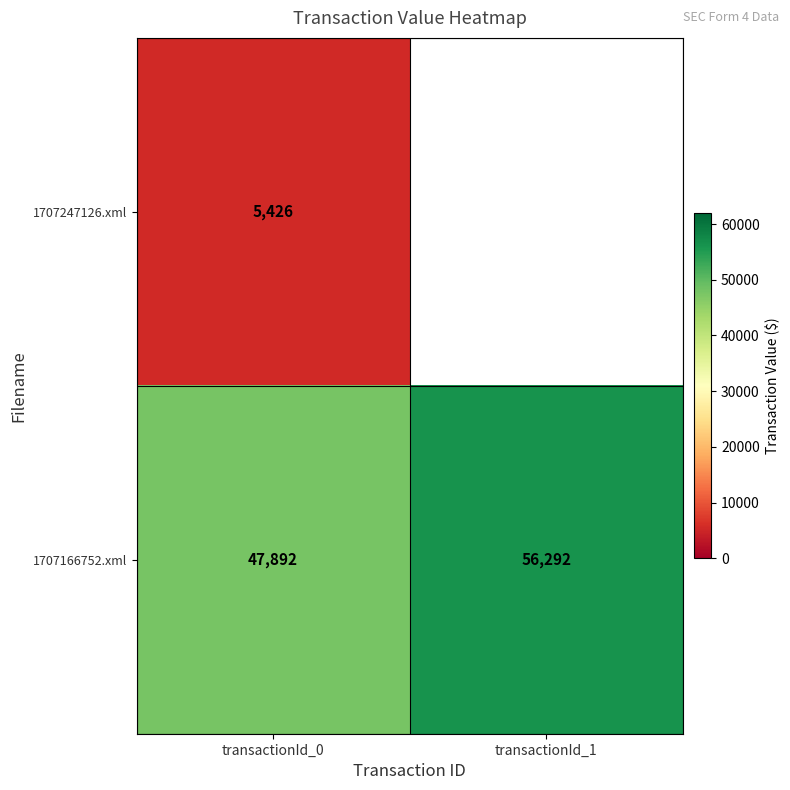

Rank the series at transactionId_0 from highest to lowest value.

1707166752.xml, 1707247126.xml